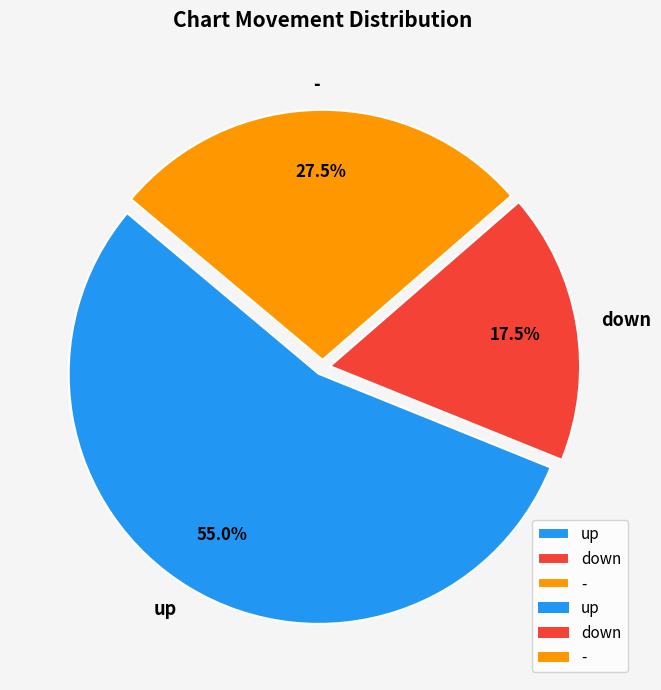

To the nearest percent, what is the combined percentage of down and -?

45%